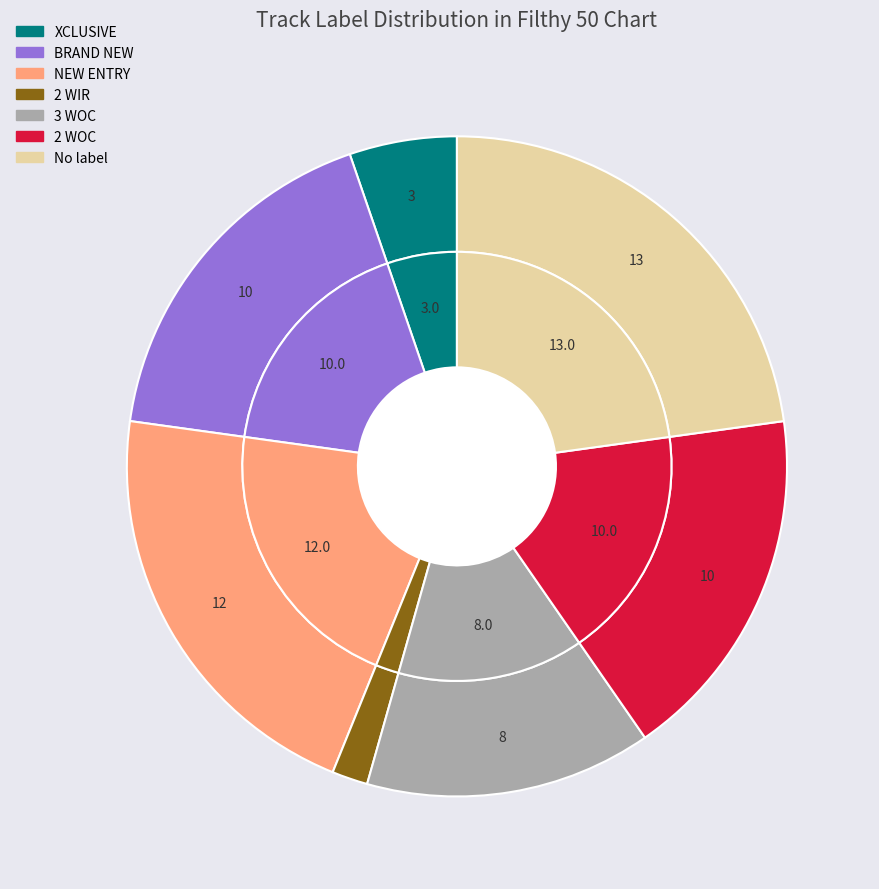

True or false: 2 WIR accounts for 9% of the total.

False